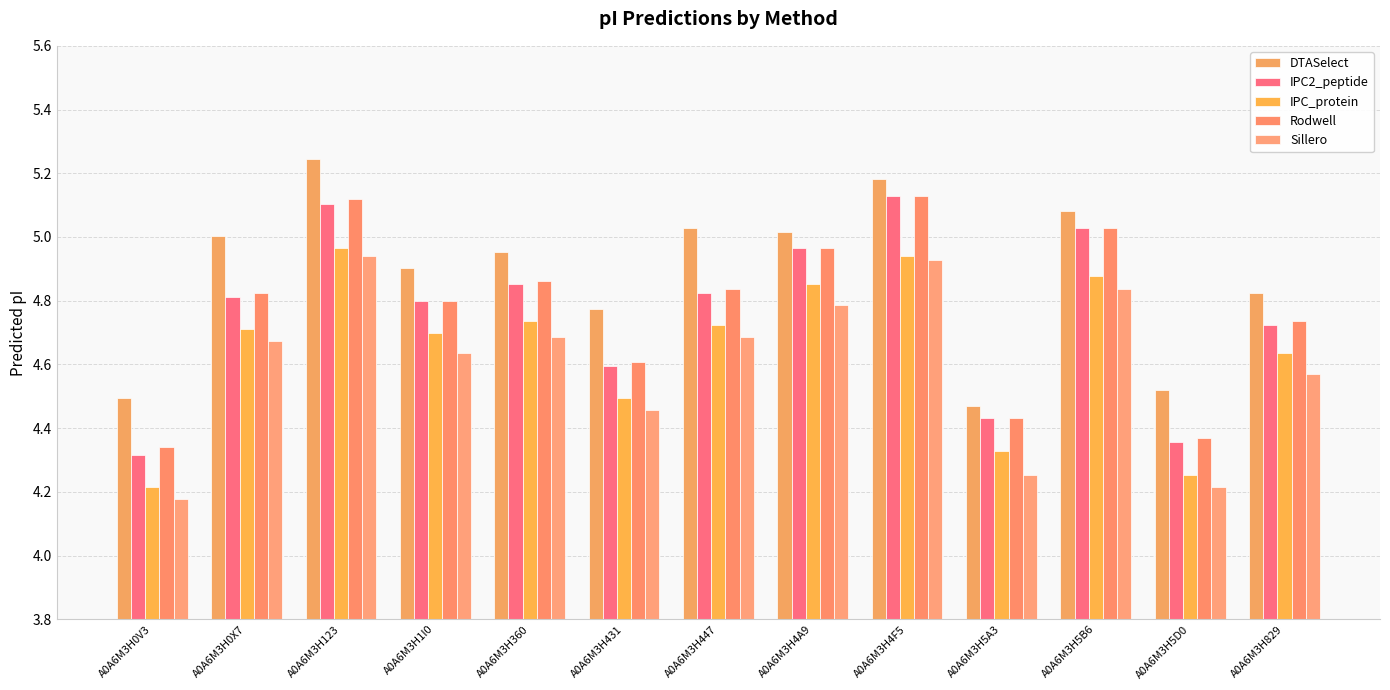

Reading left to right, list all the values displayed in this chart.

DTASelect: A0A6M3H0V3=4.5	A0A6M3H0X7=5.0	A0A6M3H123=5.2	A0A6M3H1I0=4.9	A0A6M3H360=5.0	A0A6M3H431=4.8	A0A6M3H447=5.0	A0A6M3H4A9=5.0	A0A6M3H4F5=5.2	A0A6M3H5A3=4.5	A0A6M3H5B6=5.1	A0A6M3H5D0=4.5	A0A6M3H829=4.8
IPC2_peptide: A0A6M3H0V3=4.3	A0A6M3H0X7=4.8	A0A6M3H123=5.1	A0A6M3H1I0=4.8	A0A6M3H360=4.9	A0A6M3H431=4.6	A0A6M3H447=4.8	A0A6M3H4A9=5.0	A0A6M3H4F5=5.1	A0A6M3H5A3=4.4	A0A6M3H5B6=5.0	A0A6M3H5D0=4.4	A0A6M3H829=4.7
IPC_protein: A0A6M3H0V3=4.2	A0A6M3H0X7=4.7	A0A6M3H123=5.0	A0A6M3H1I0=4.7	A0A6M3H360=4.7	A0A6M3H431=4.5	A0A6M3H447=4.7	A0A6M3H4A9=4.9	A0A6M3H4F5=4.9	A0A6M3H5A3=4.3	A0A6M3H5B6=4.9	A0A6M3H5D0=4.3	A0A6M3H829=4.6
Rodwell: A0A6M3H0V3=4.3	A0A6M3H0X7=4.8	A0A6M3H123=5.1	A0A6M3H1I0=4.8	A0A6M3H360=4.9	A0A6M3H431=4.6	A0A6M3H447=4.8	A0A6M3H4A9=5.0	A0A6M3H4F5=5.1	A0A6M3H5A3=4.4	A0A6M3H5B6=5.0	A0A6M3H5D0=4.4	A0A6M3H829=4.7
Sillero: A0A6M3H0V3=4.2	A0A6M3H0X7=4.7	A0A6M3H123=4.9	A0A6M3H1I0=4.6	A0A6M3H360=4.7	A0A6M3H431=4.5	A0A6M3H447=4.7	A0A6M3H4A9=4.8	A0A6M3H4F5=4.9	A0A6M3H5A3=4.3	A0A6M3H5B6=4.8	A0A6M3H5D0=4.2	A0A6M3H829=4.6